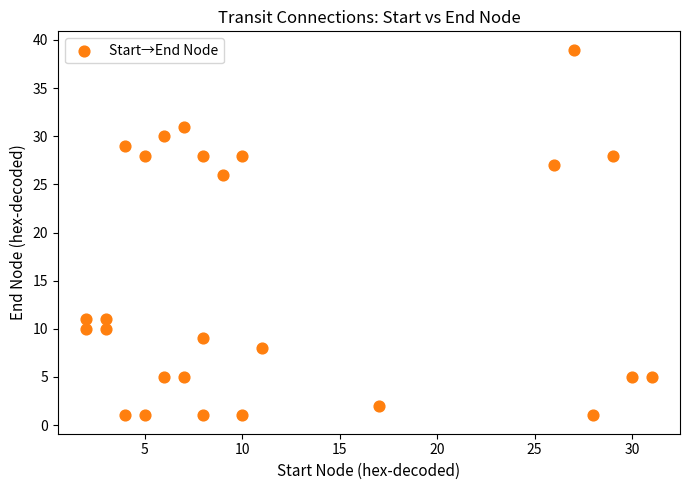

What is the range of Y values (max minus min)?

38